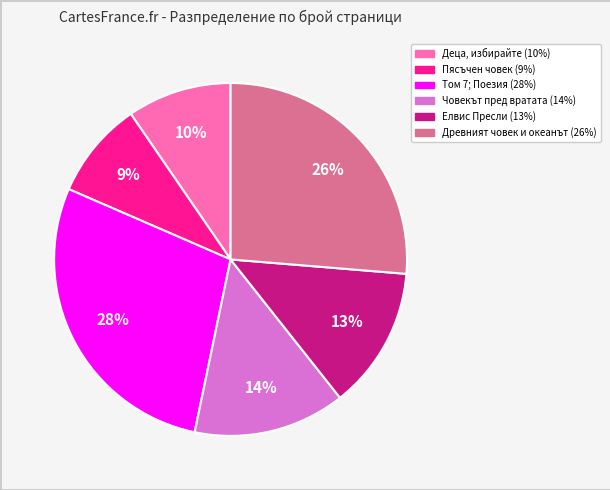

Is Деца, избирайте the majority of the pie?

No